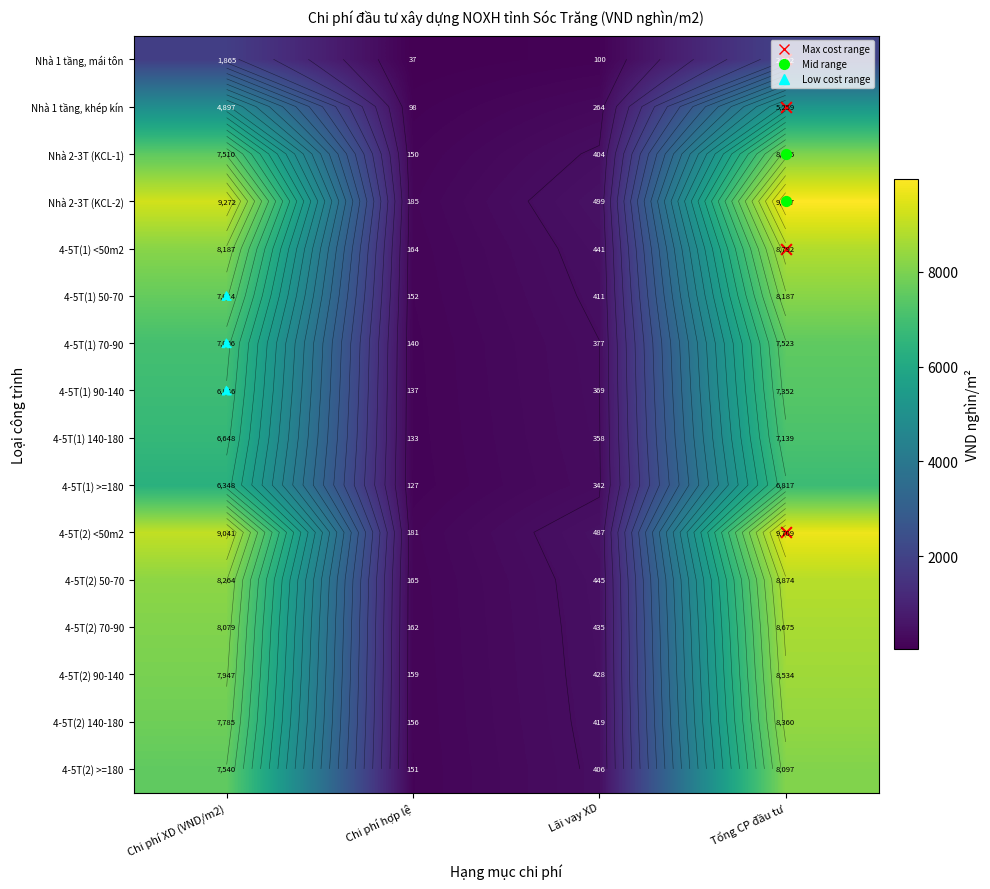

What is the sum of all 4-5T(1) 90-140 values?

14704.0